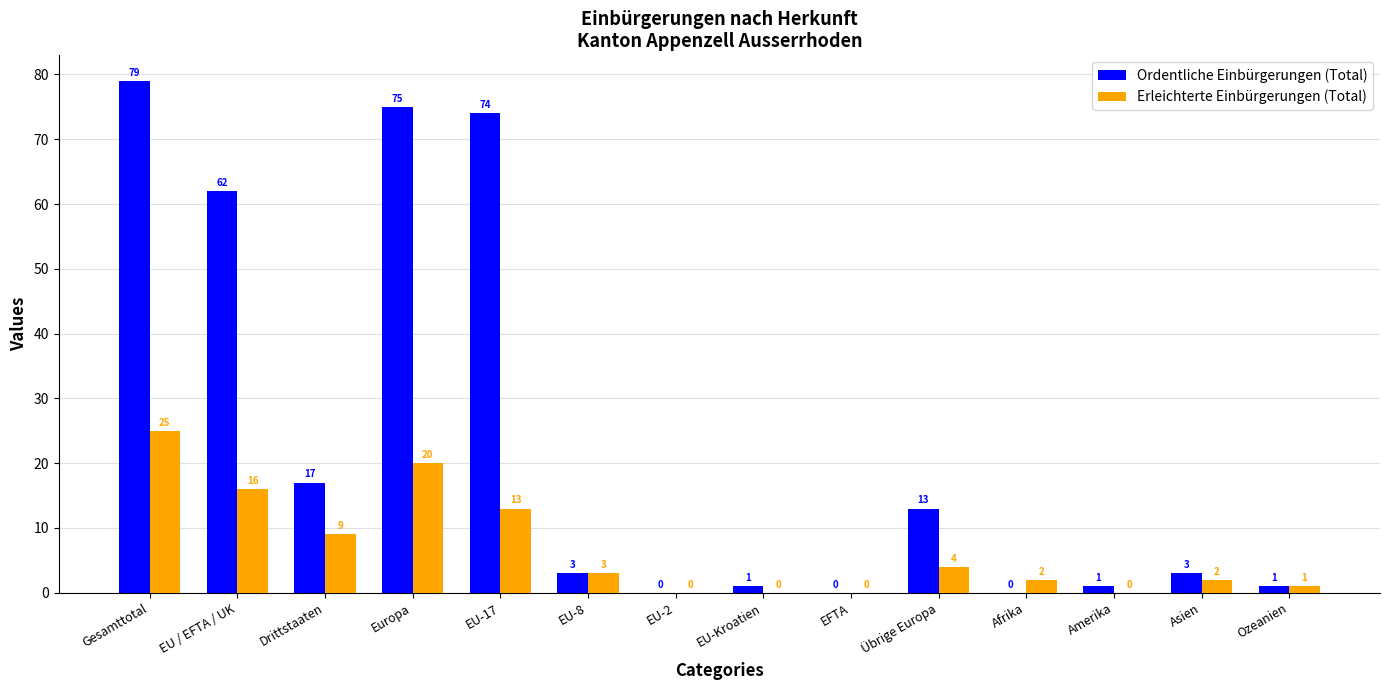

How many groups of bars are there?

14